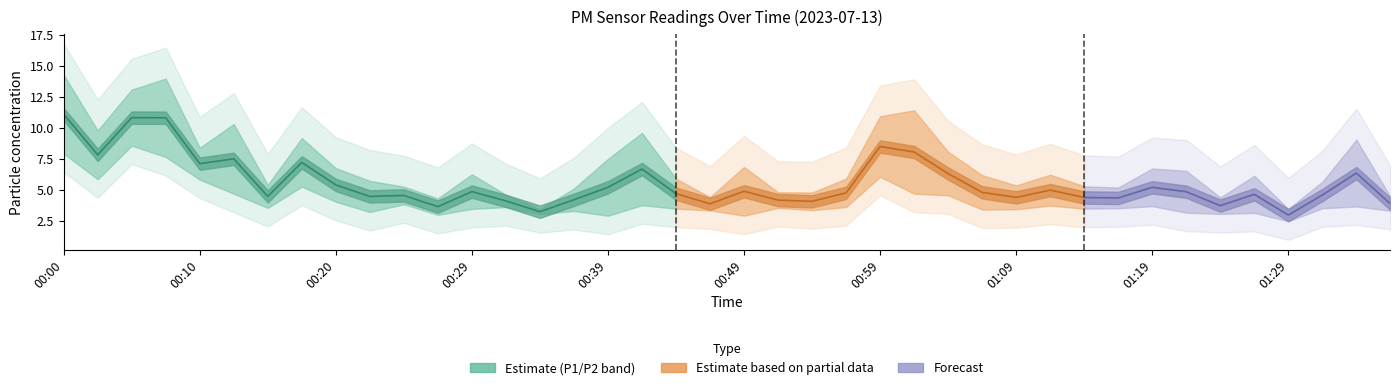

How many interior local peaks does the P2 series have?

12